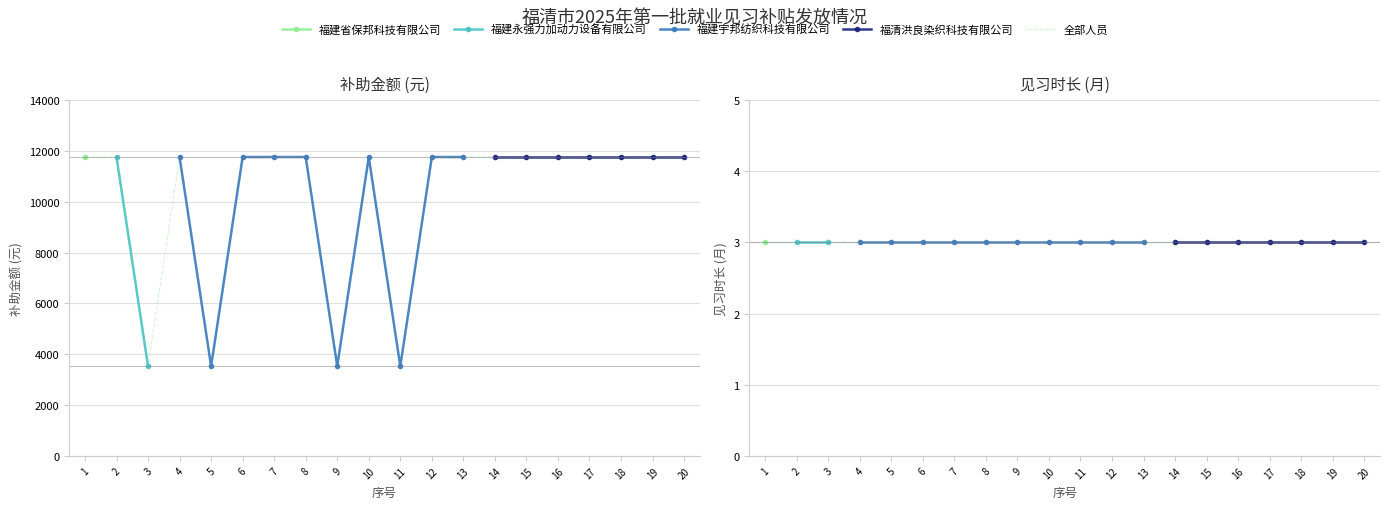

What is the value of the 20th point from the left?

11760